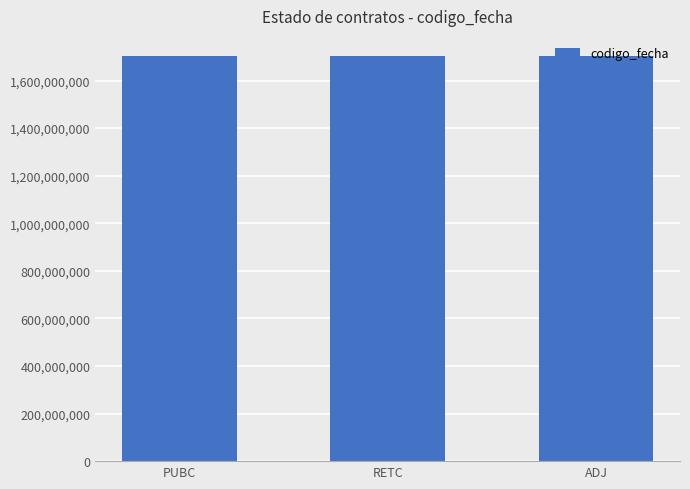

Count the values in the range 1701104026 to 1702560878.

3